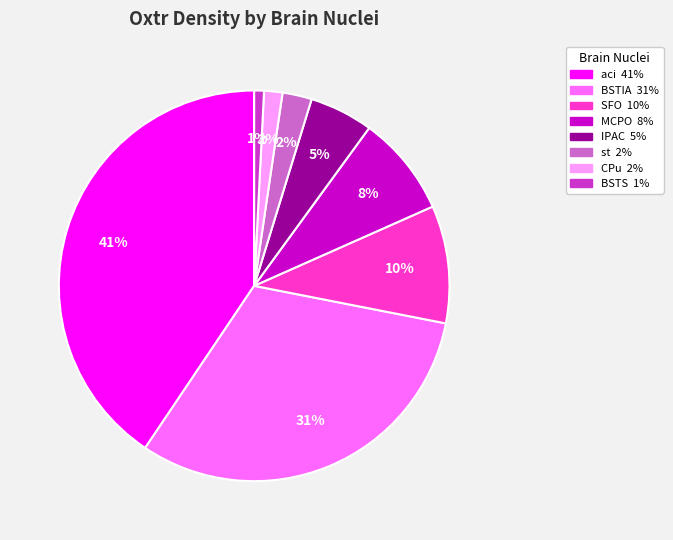

Is the sum of CPu and IPAC greater than half?

No